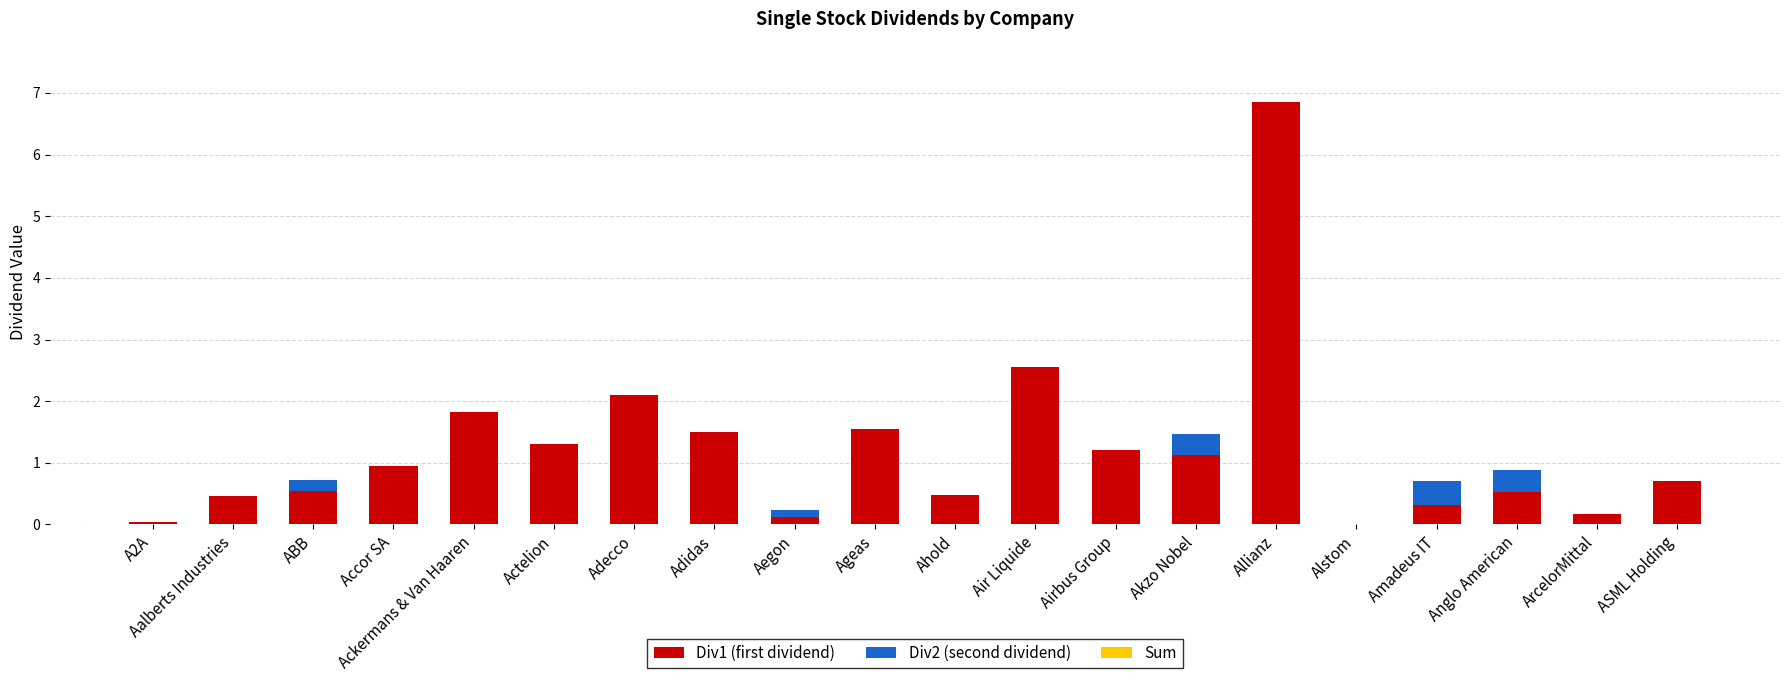

The value of Div1 (first dividend) at ASML Holding is 0.4. True or false?

False